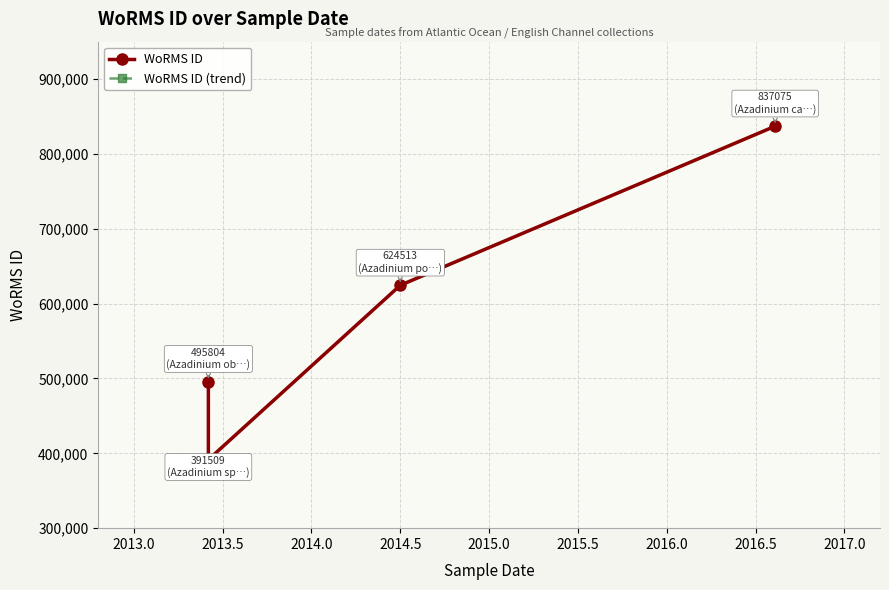

What is the value of the WoRMS ID (trend) point at the 3rd from the left?

624513